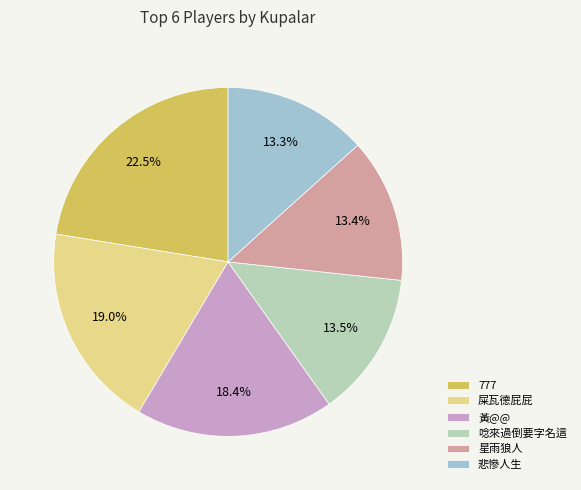

Which has a higher value, 唸來過倒要字名這 or 屎瓦德屁屁?

屎瓦德屁屁